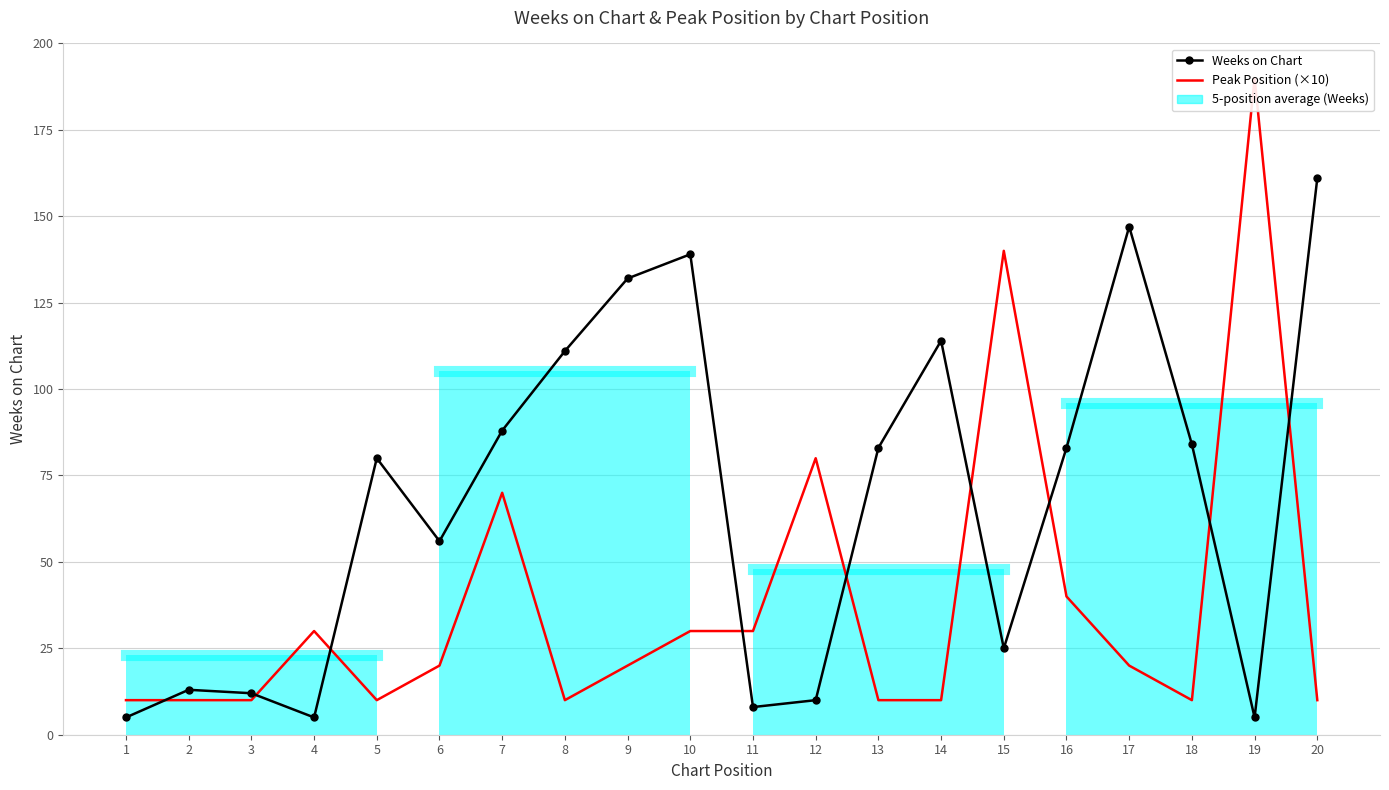

What is the sum of all Weeks on Chart values?

1361